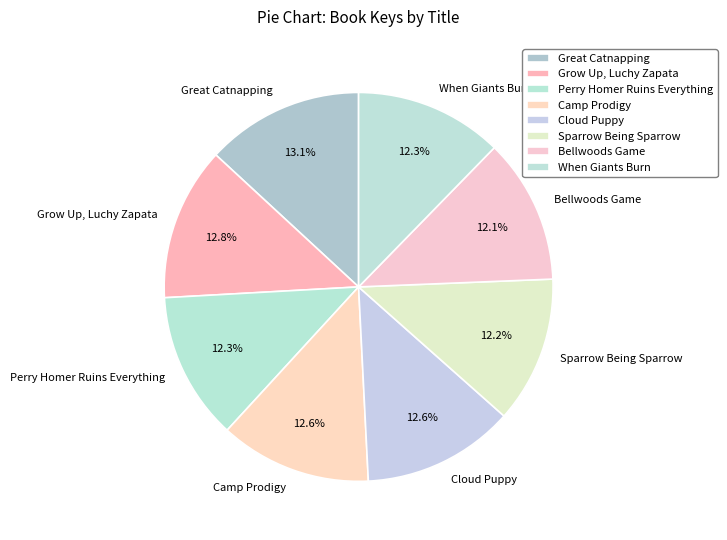

Between Bellwoods Game and Cloud Puppy, which is larger?

Cloud Puppy